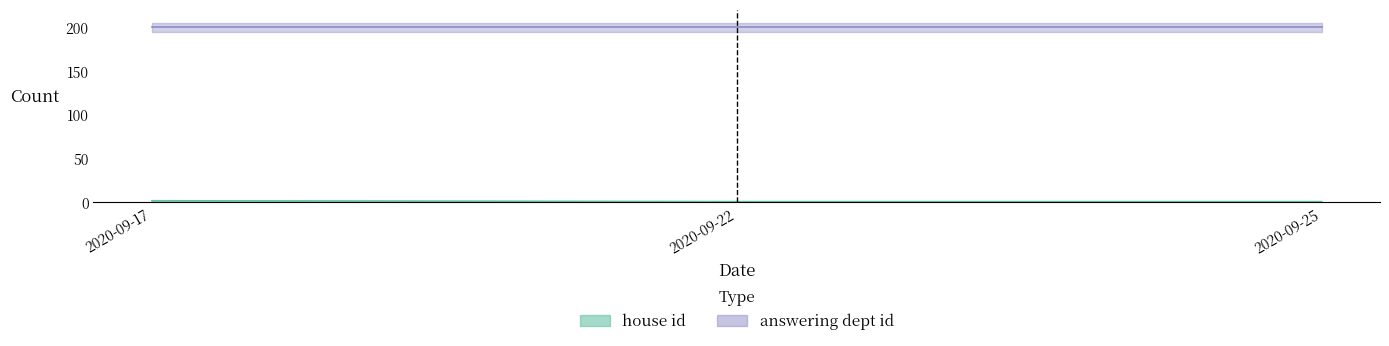

Is it true that the value at 2020-09-22 is 1?

True